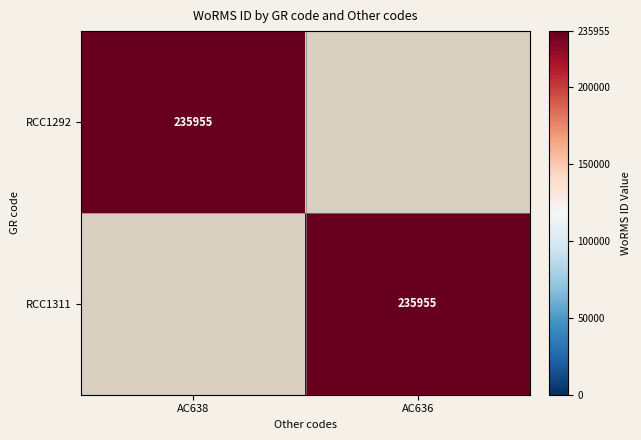

The RCC1292 series shows 346270 at AC638. True or false?

False